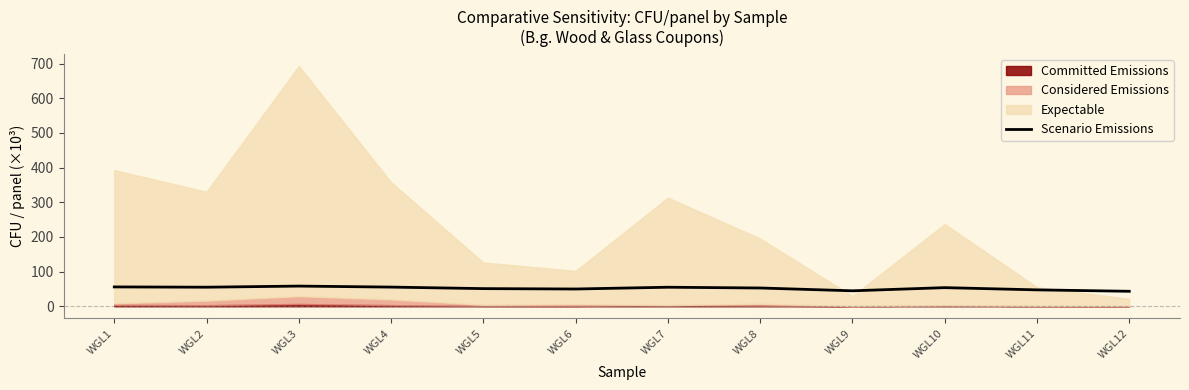

At which category does the data reach its first local peak?

WGL3